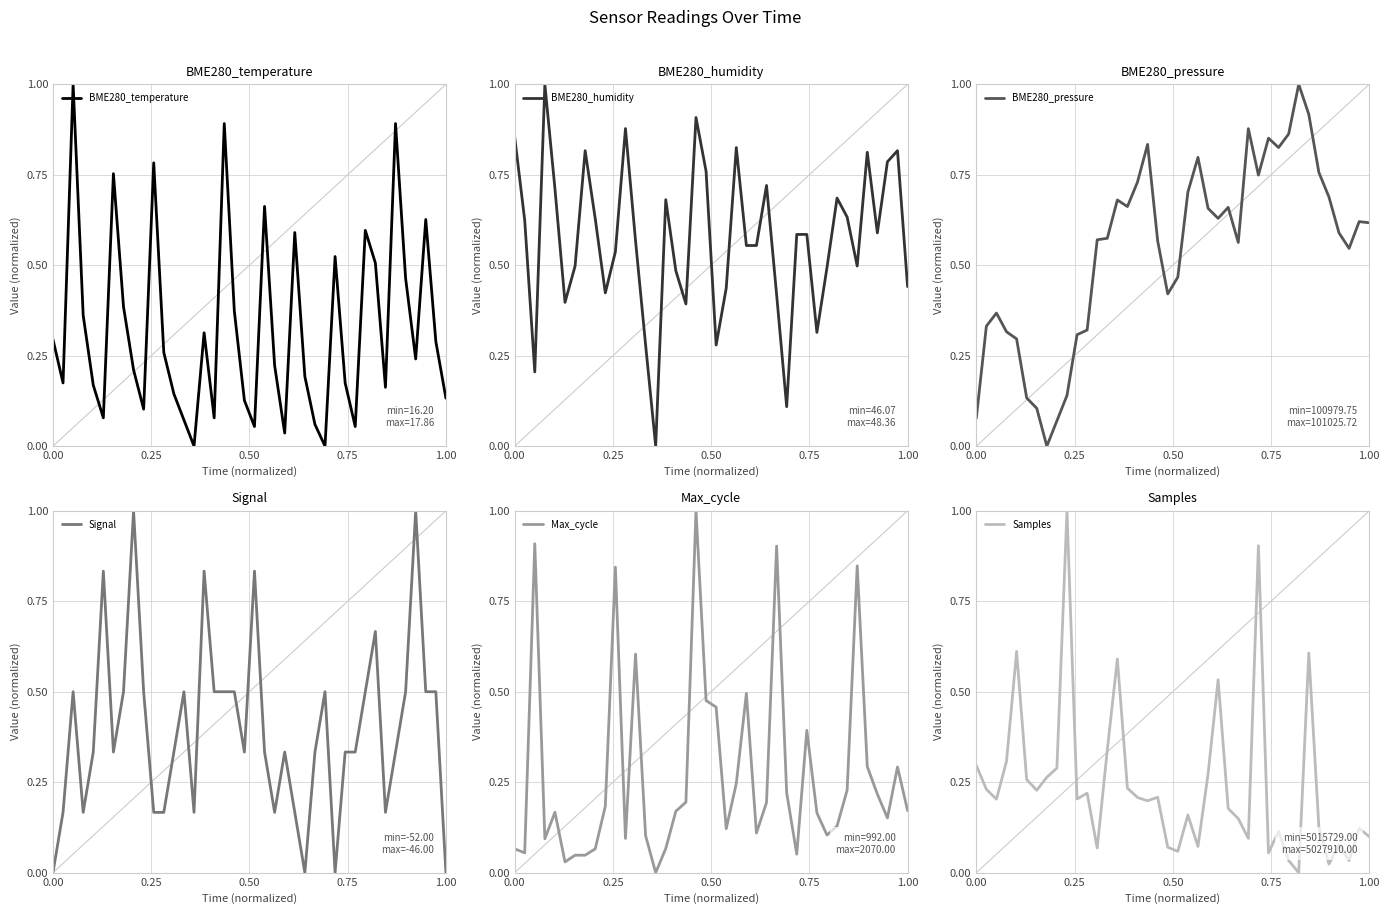

What is the highest value of the BME280_humidity series?

1.0